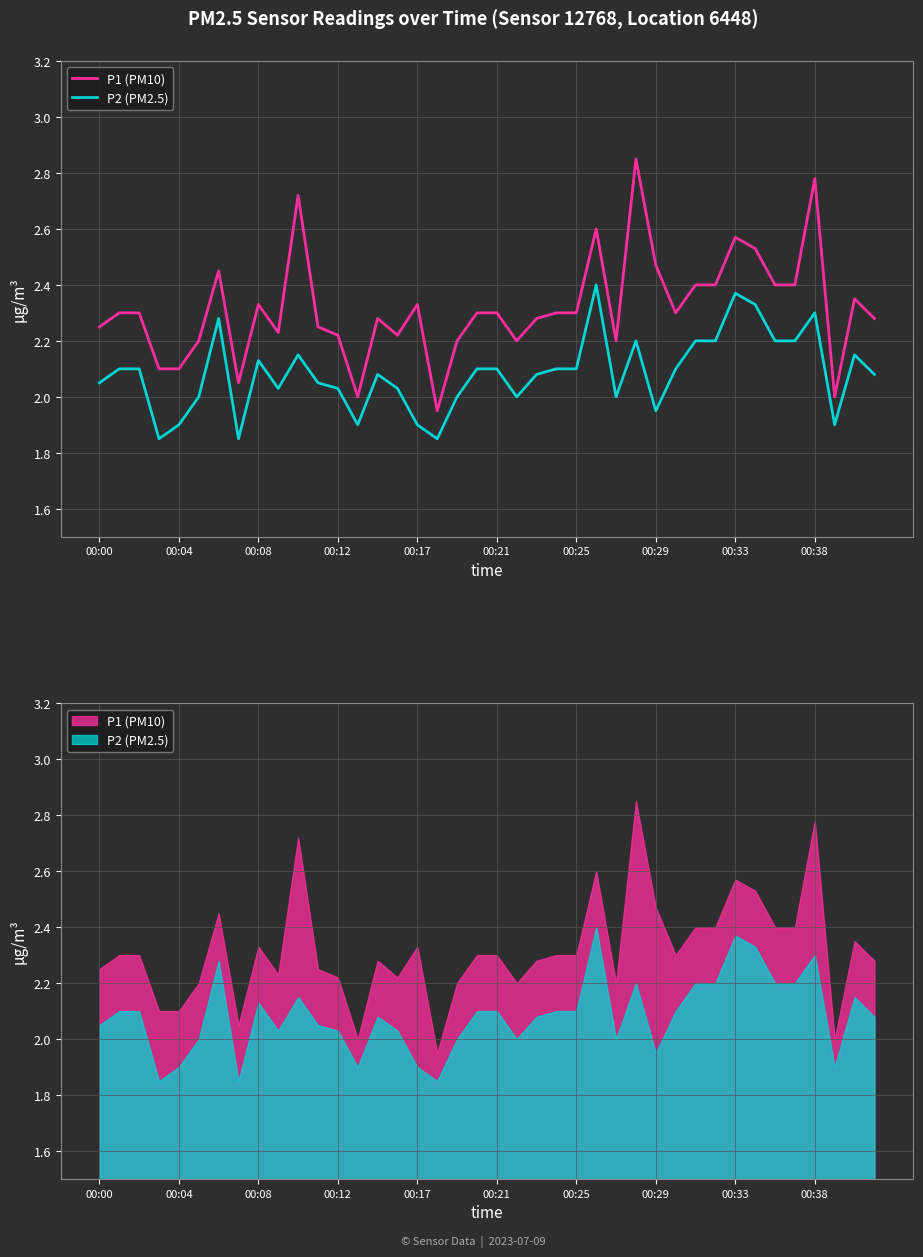

What is the average value of the P1 (PM10) series?

2.3